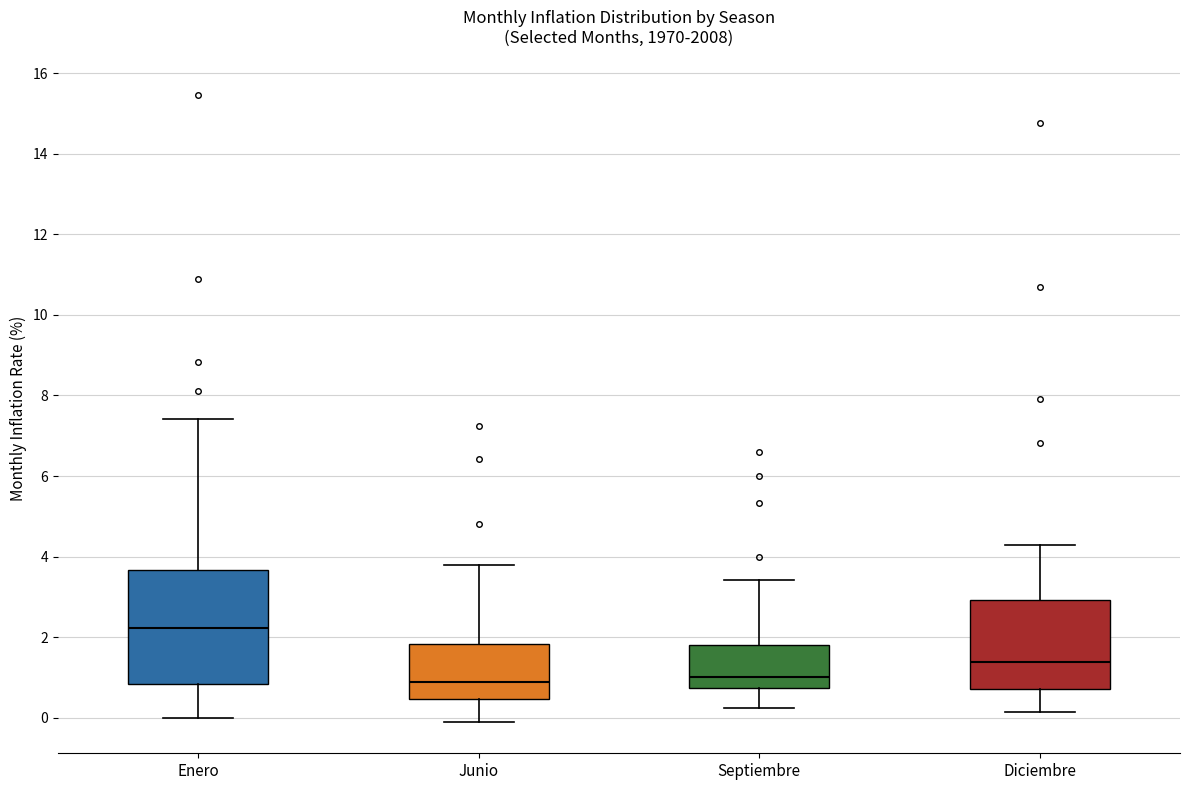

Where is the upper edge of the box for Junio on the y-axis? The values are not printed on the chart, so give them approximately, as read against the axis.

1.8